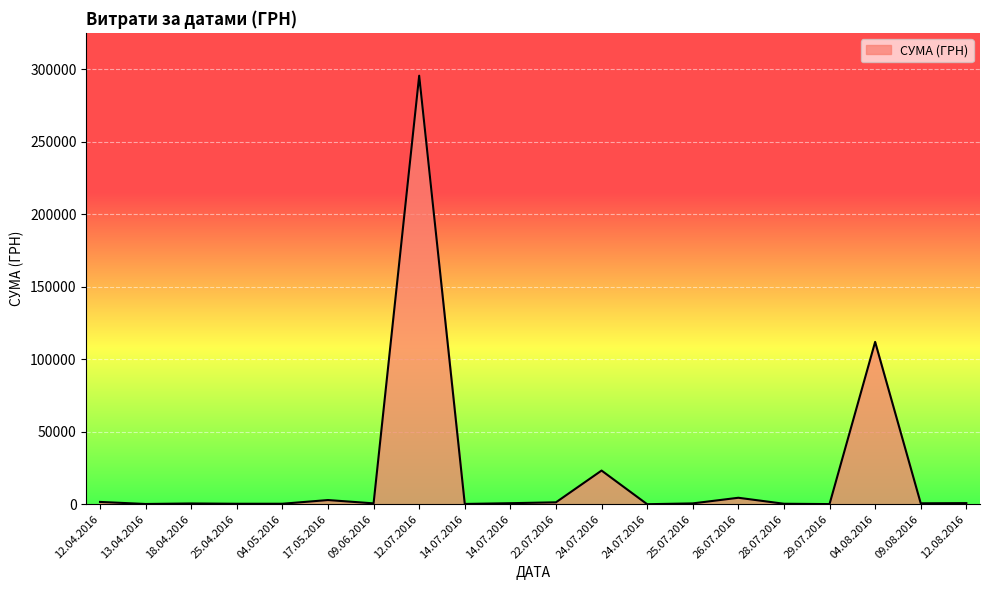

How many lines are shown in the chart?

1